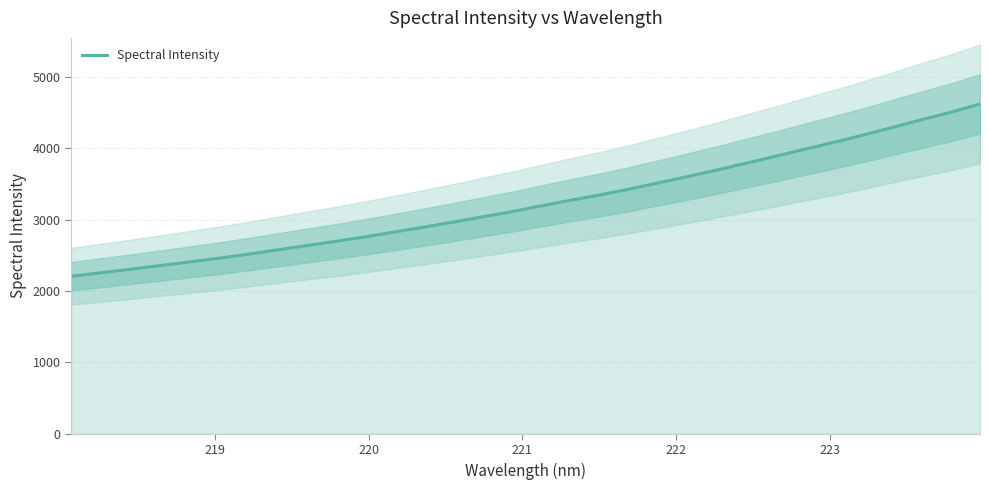

What is the difference between the second highest and minimum values?

2295.3